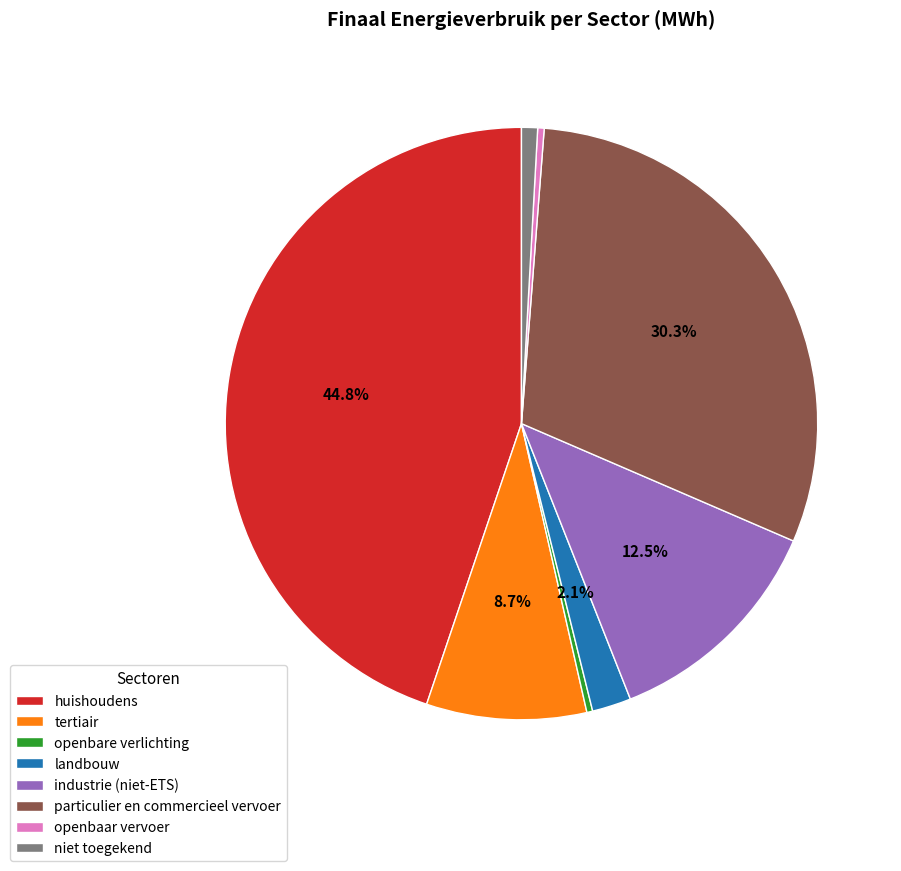

What percentage is the particulier en commercieel vervoer slice, to the nearest percent?

30%